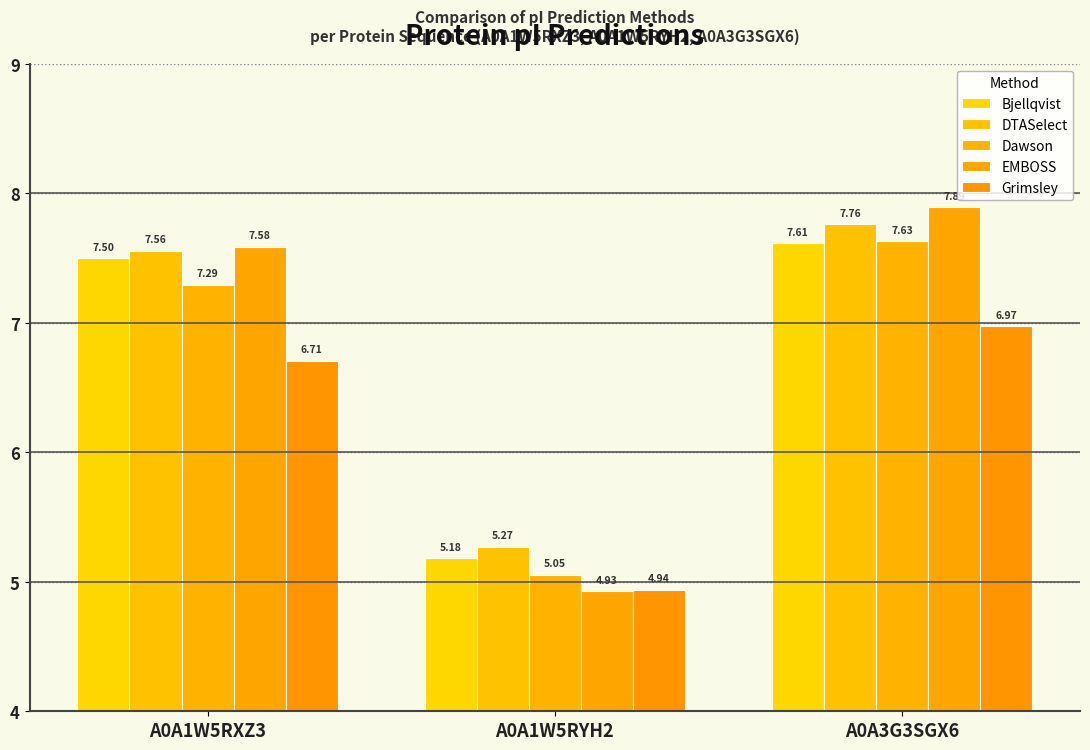

What is the difference between the maximum and minimum values in the Bjellqvist series?

2.4